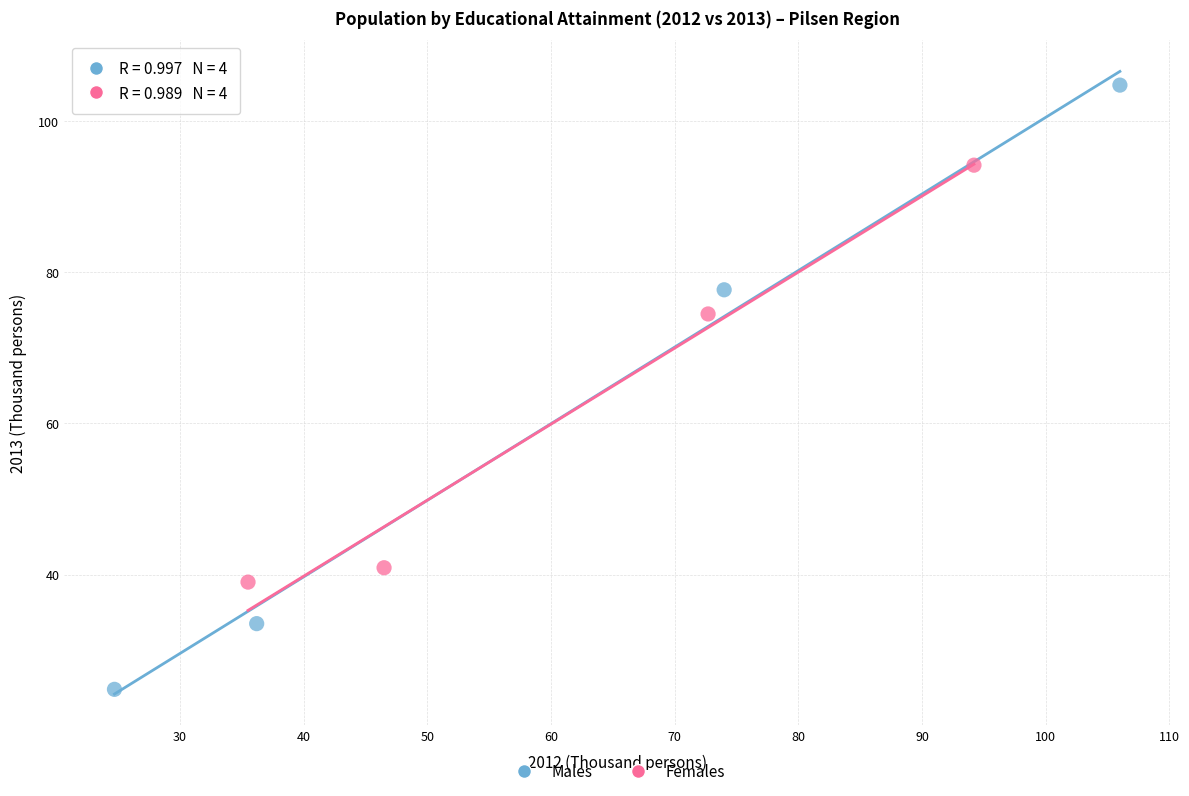

Which series has the widest spread of Y values?

Males